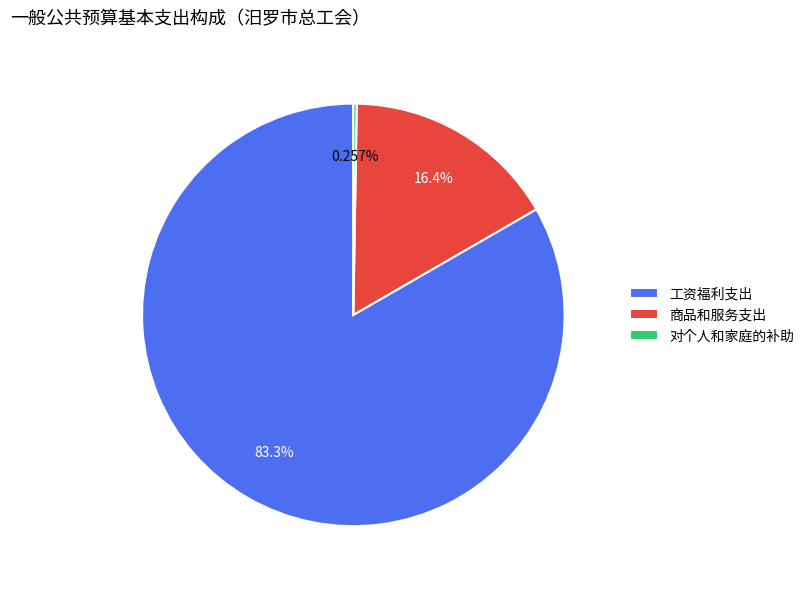

Which slice is the largest?

工资福利支出